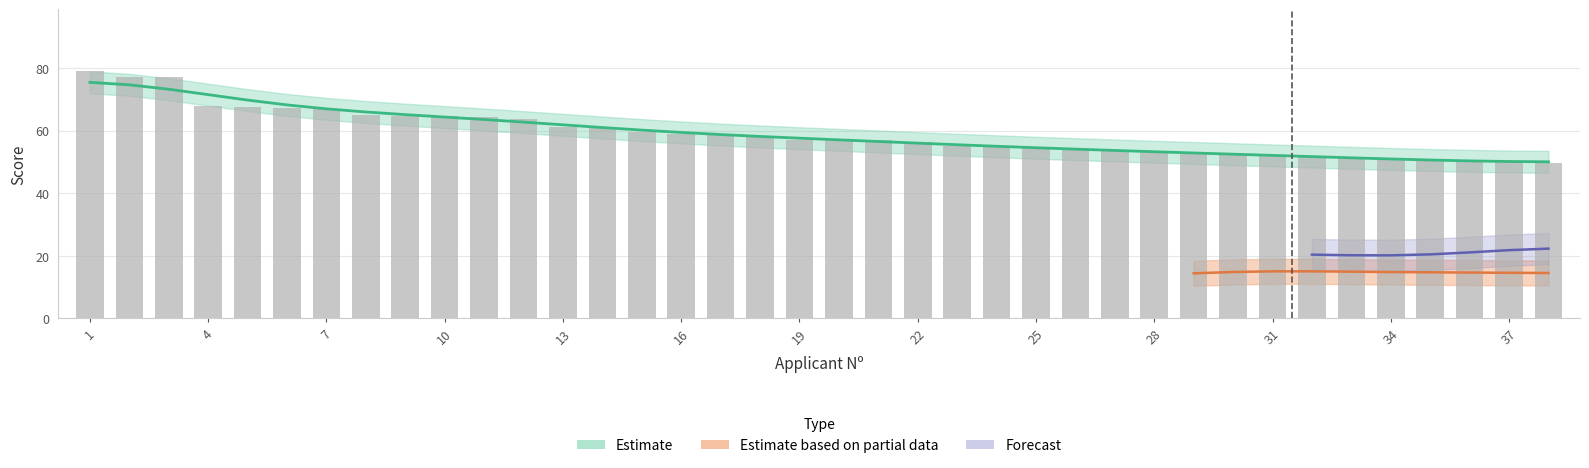

What is the spread (max minus min) of values at 26?

40.2